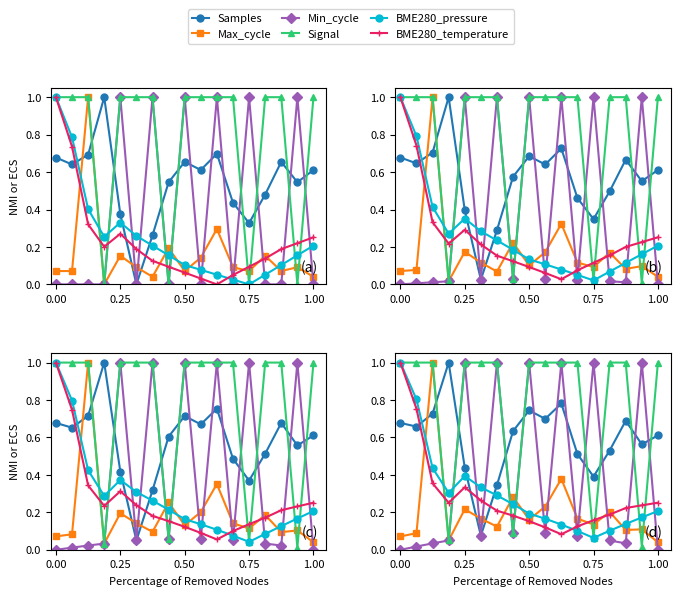

In Min_cycle, how many points are lower than both neighbors (excluding endpoints)?

5